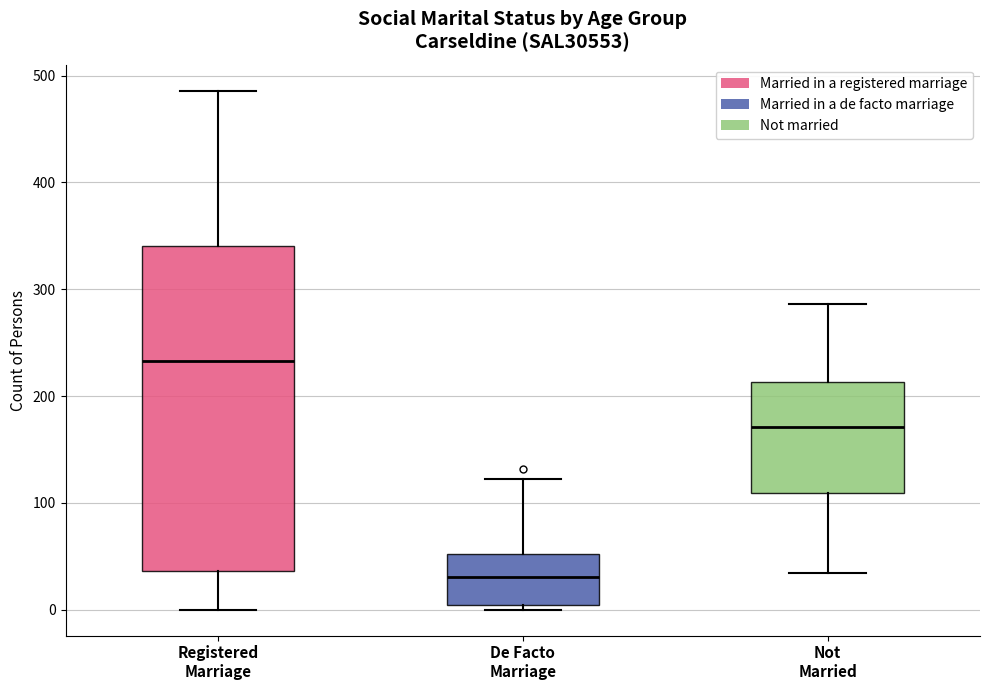

Reading left to right, read every box against the y-axis: the position of its median line, the range the box covers, and the ends of its whiskers. The values are not printed on the chart, so give them approximately, as read against the axis.

Registered Marriage: median 230, box 40 to 340, whiskers 0 to 490
De Facto Marriage: median 30, box 0 to 50, whiskers 0 (just below the box's lower edge) to 120
Not Married: median 170, box 110 to 210, whiskers 30 to 290